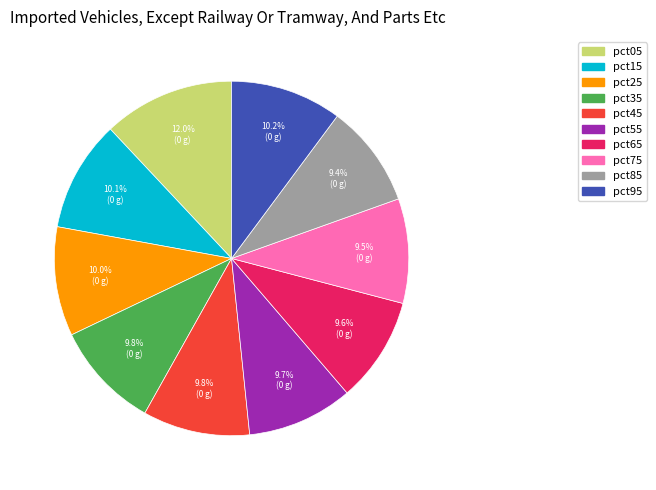

To the nearest percent, what is the difference between the largest and smallest slice percentages?

3%